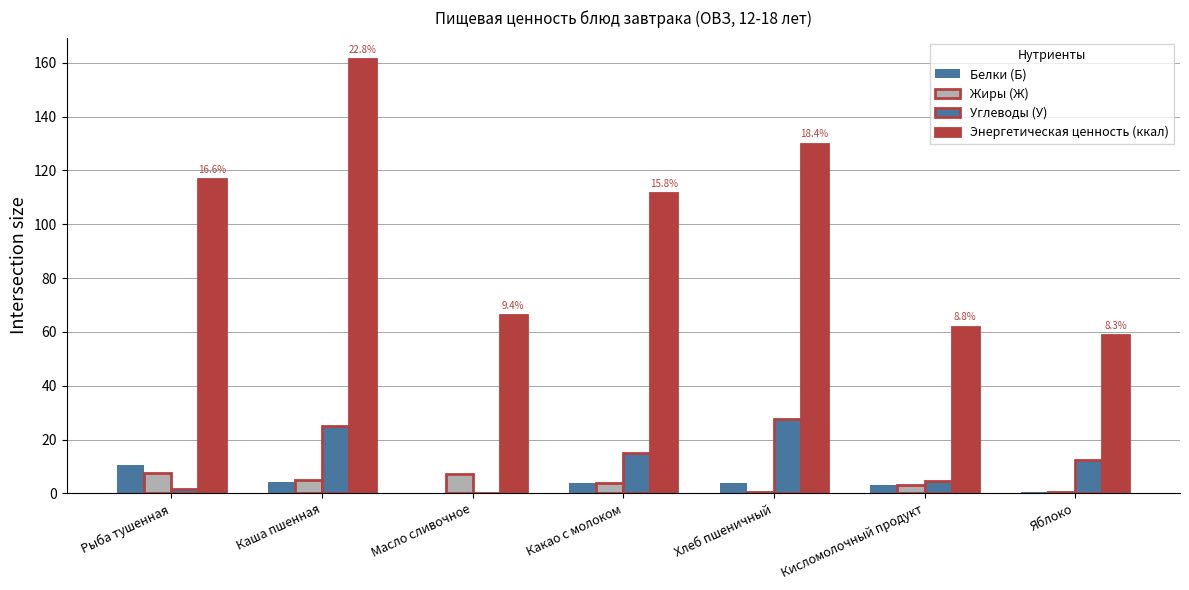

How many categories are shown in the chart?

7